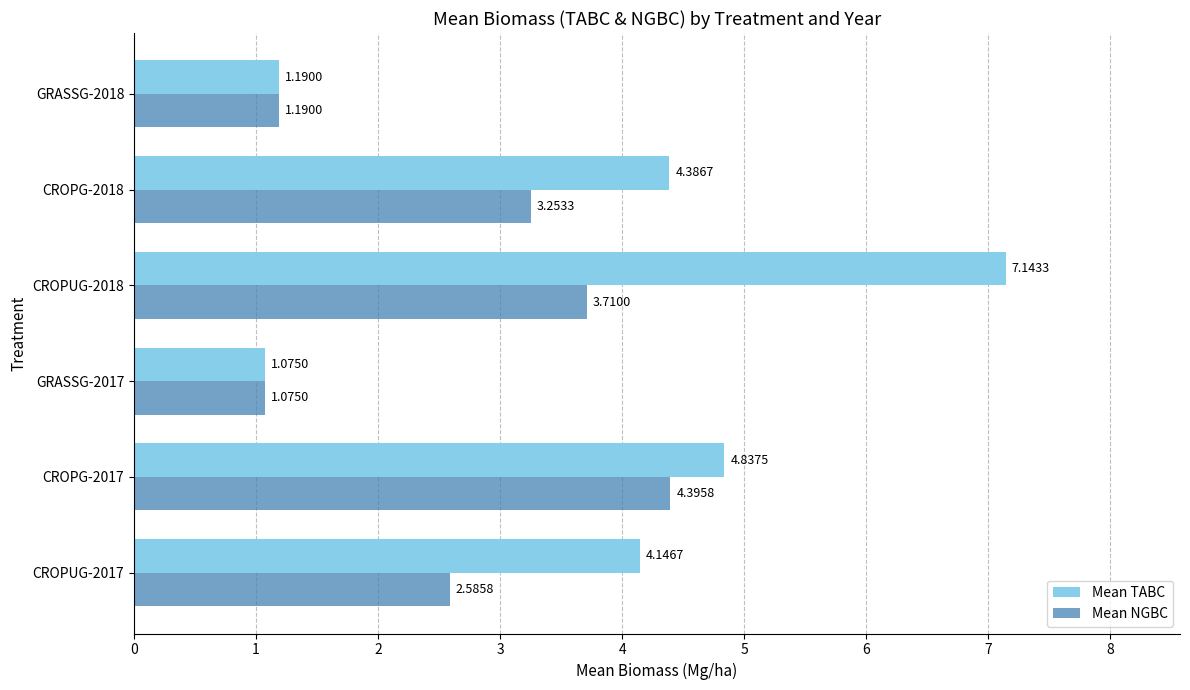

At which category is the sum across all series the highest?

CROPUG-2018